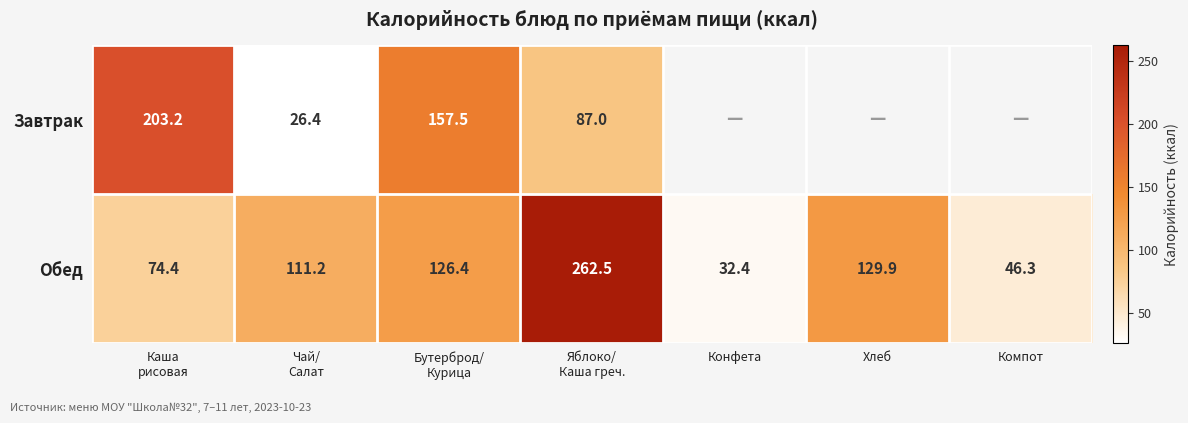

True or false: Обед has a value of 190.7 at Хлеб.

False